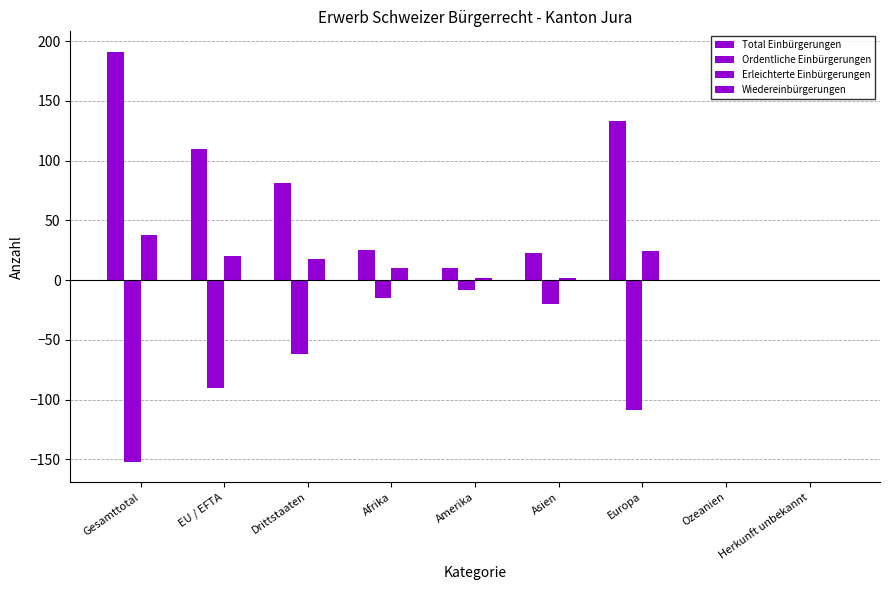

Rank the categories by Erleichterte Einbürgerungen value from highest to lowest.

Gesamttotal, Europa, EU / EFTA, Drittstaaten, Afrika, Amerika, Asien, Ozeanien, Herkunft unbekannt